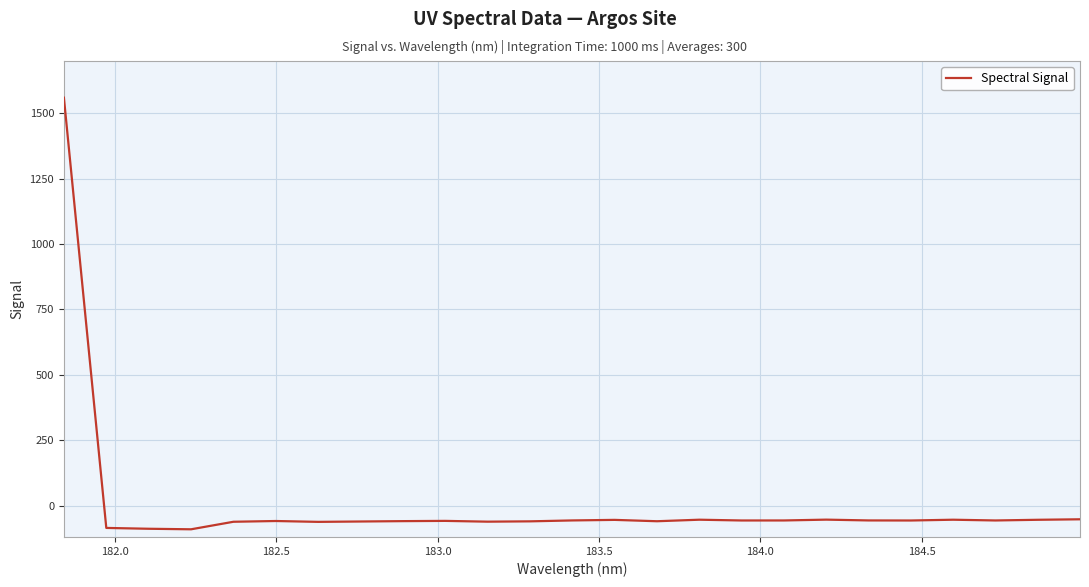

Is this an area chart (filled region under the line)?

No